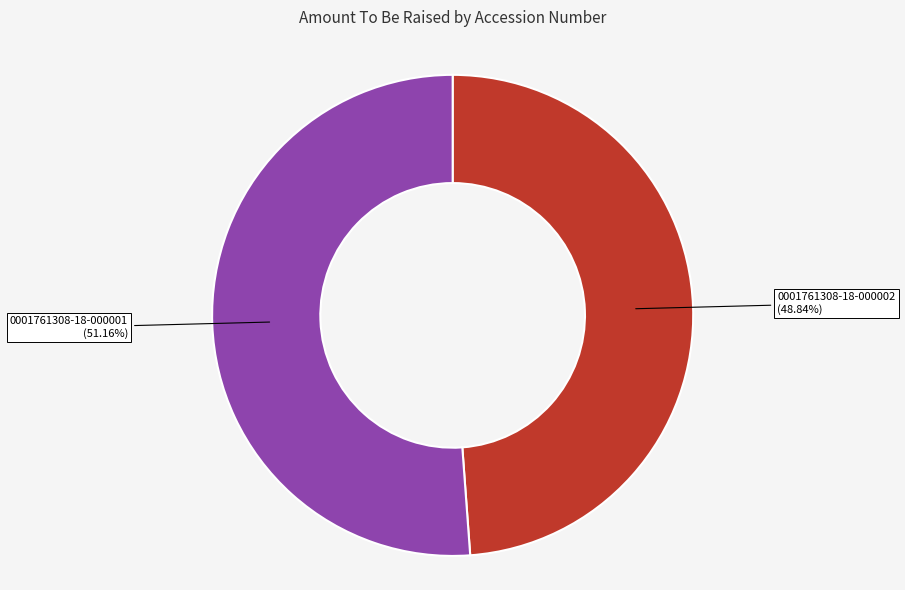

Is there any slice that represents more than half of the pie?

Yes